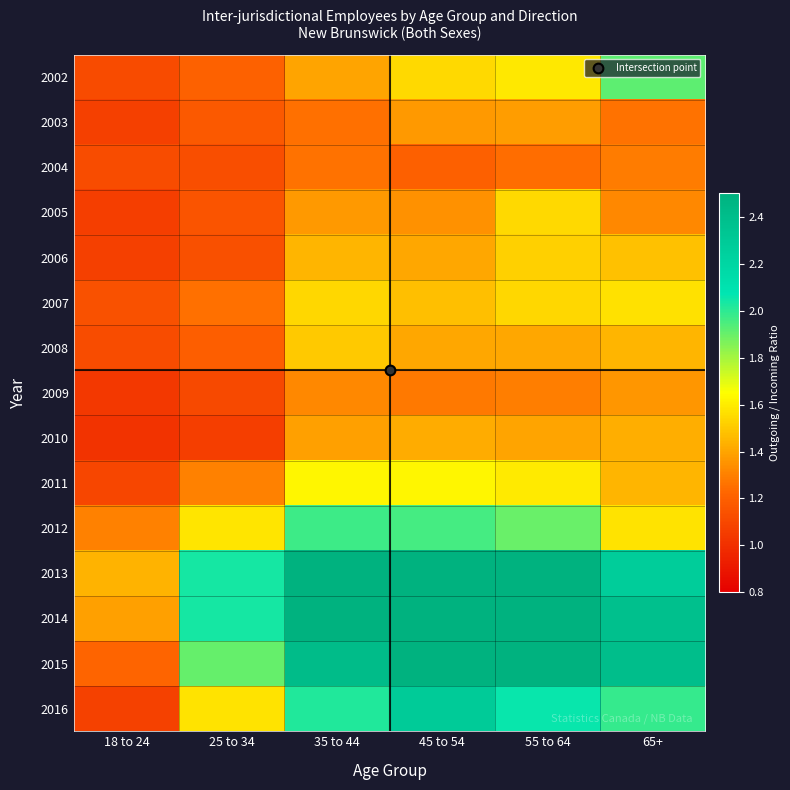

At which category is the sum across all series the highest?

45 to 54